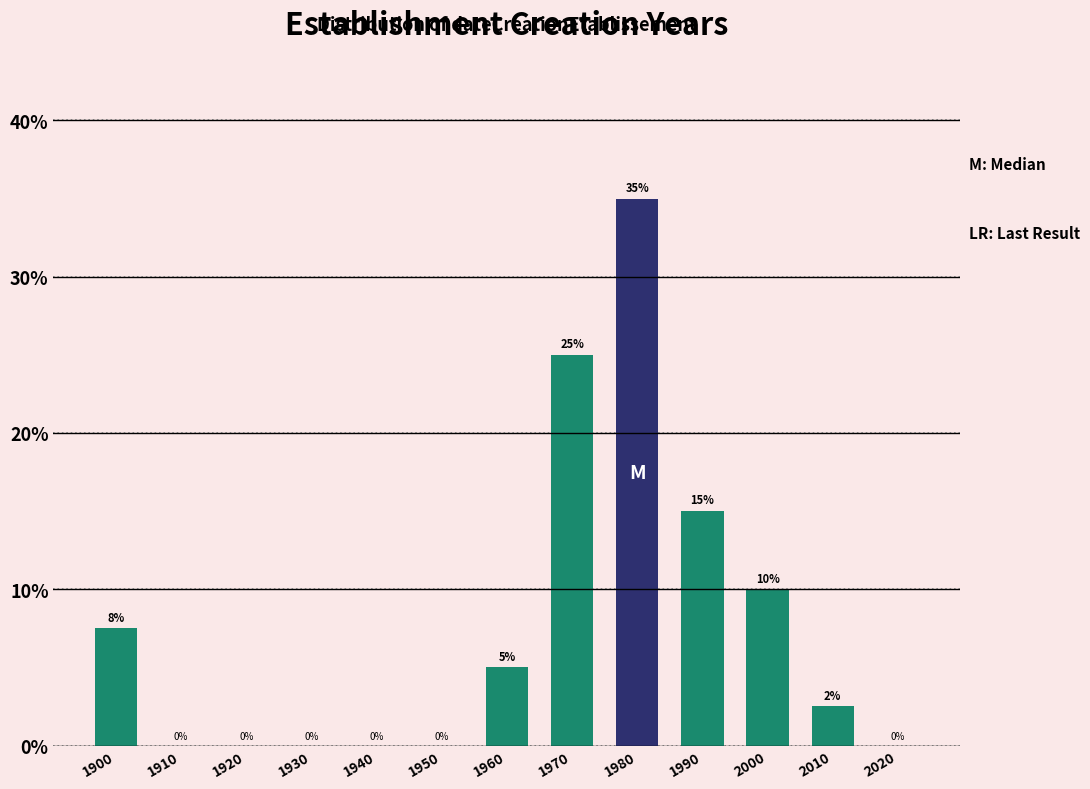

Between 2020 and 1900, which is larger?

1900